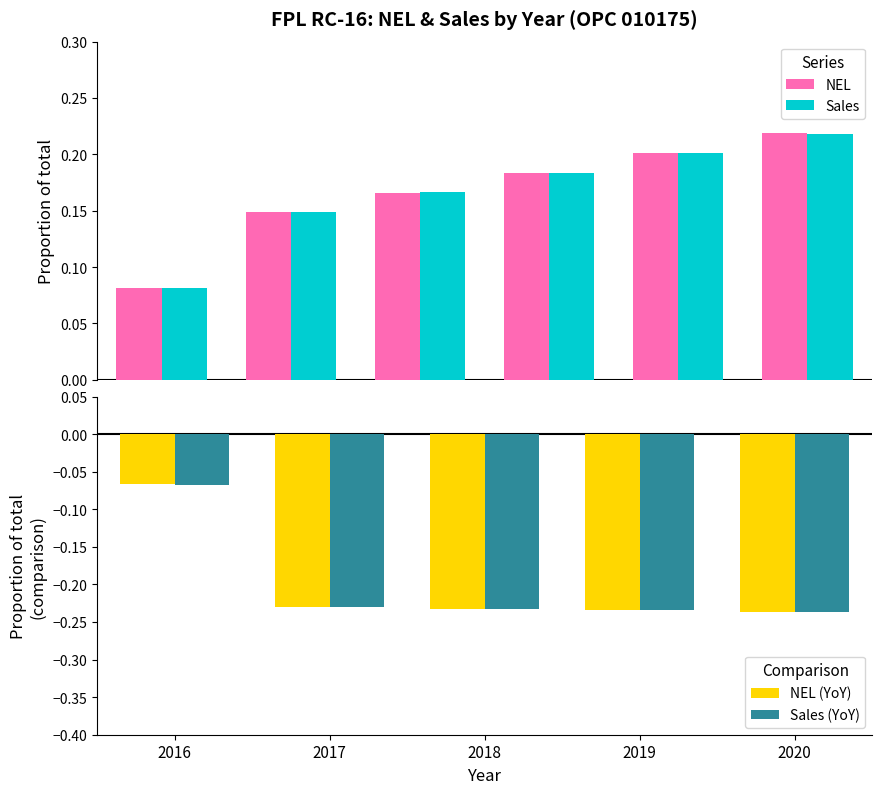

The value of NEL (YoY) at 2017 is -0.1. True or false?

False